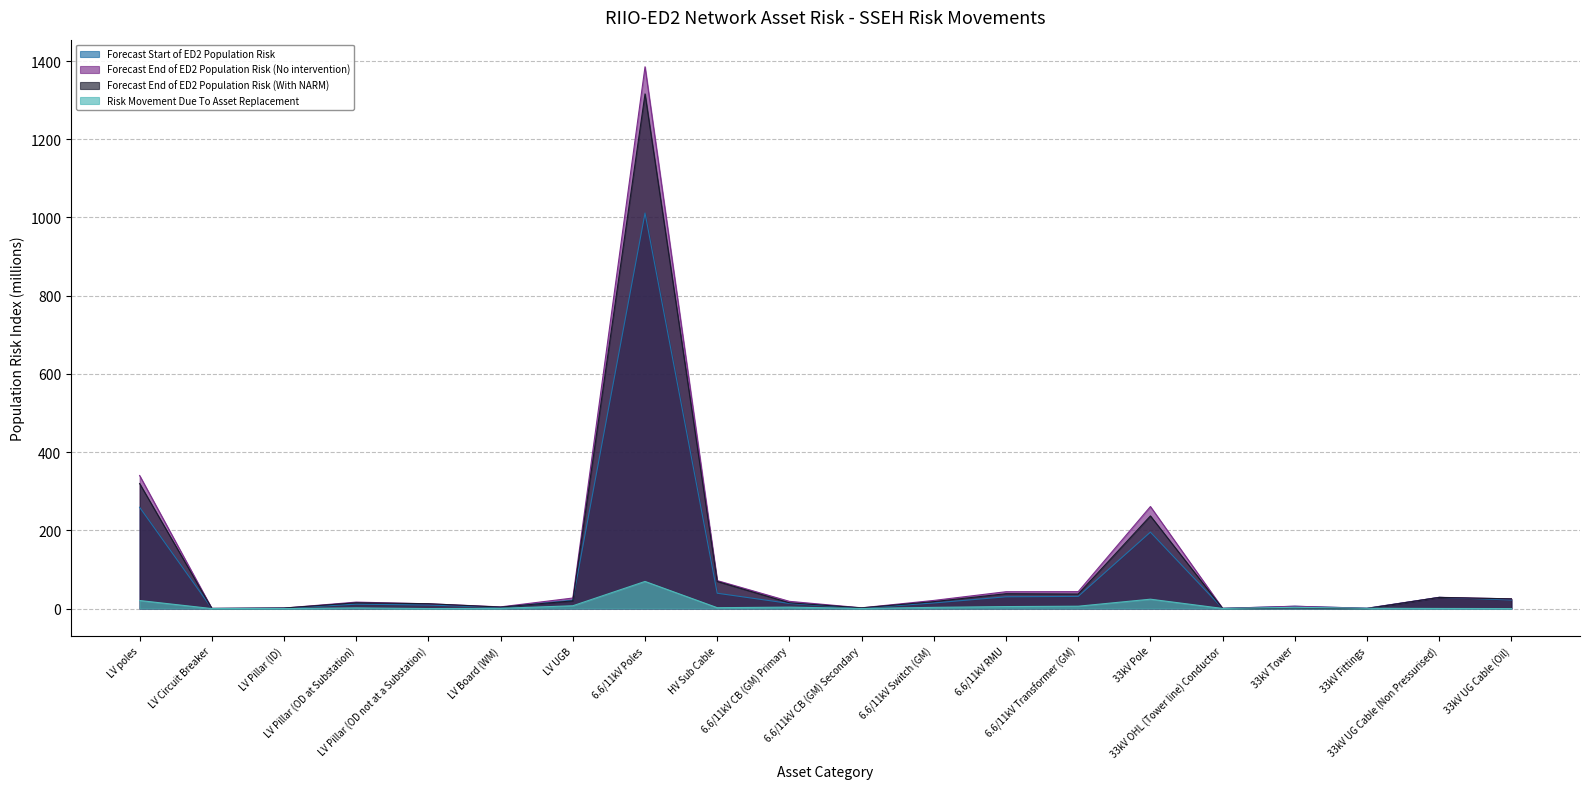

What is the label of the 6th point from the left?

LV Board (WM)